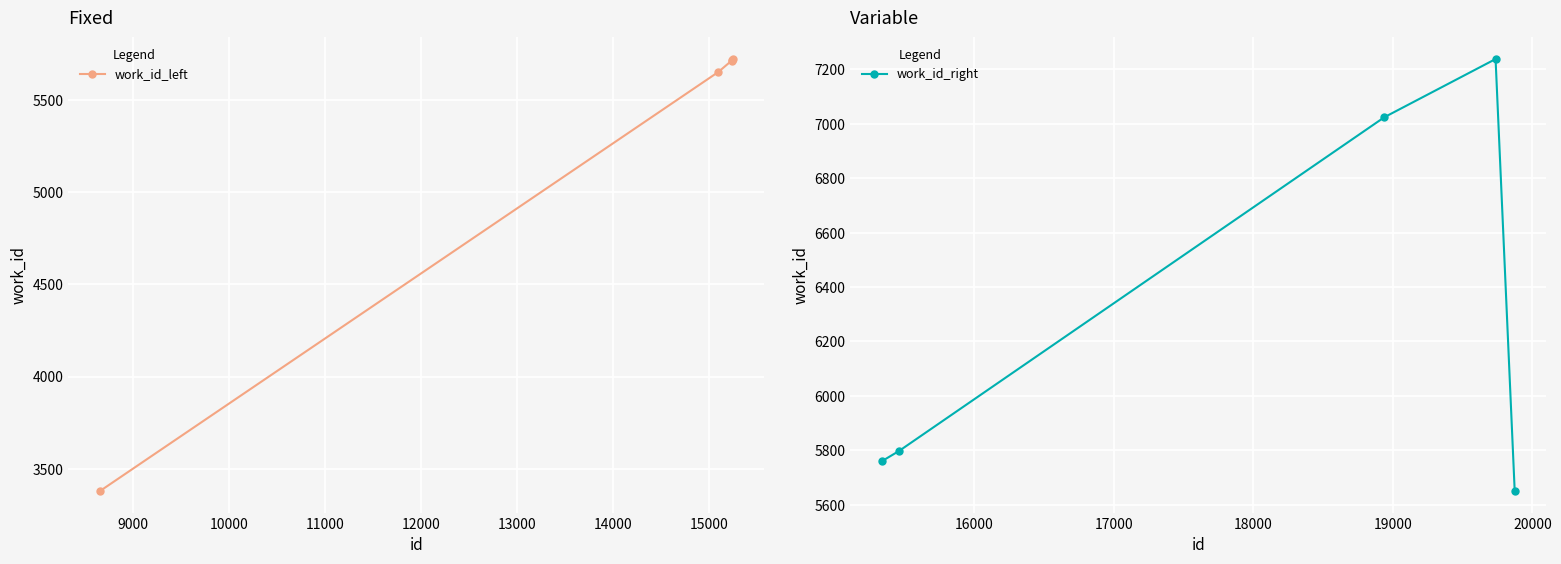

True or false: work_id_left has more than 1 interior local peaks.

False